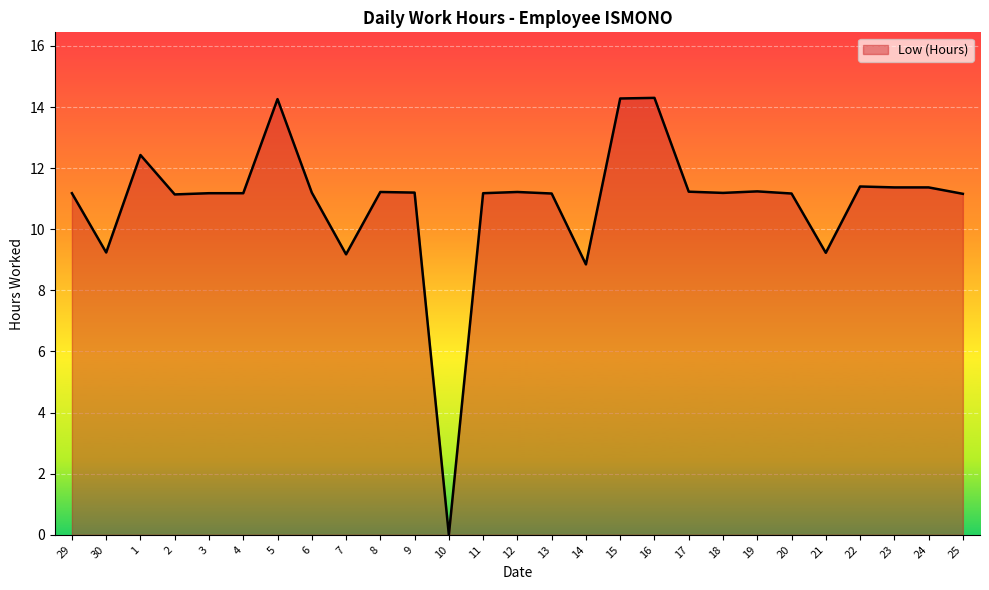

At which category does the chart reach its minimum across all series?

10